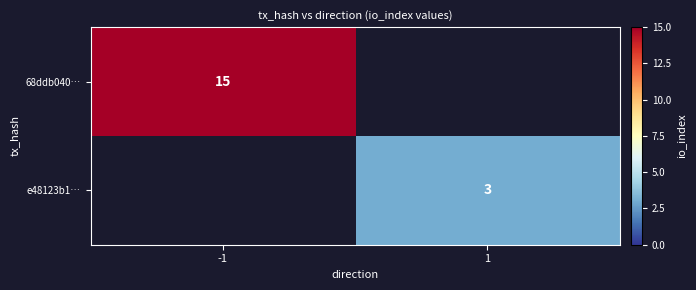

Which category has the lowest value across all series?

1